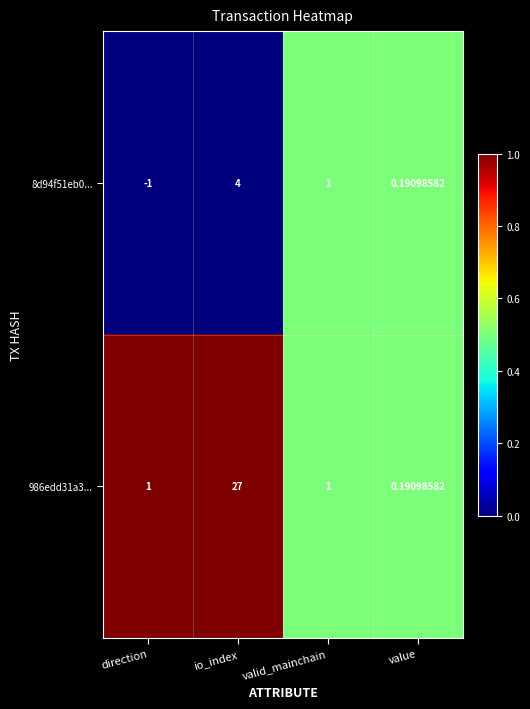

At which category does the chart reach its peak across all series?

io_index